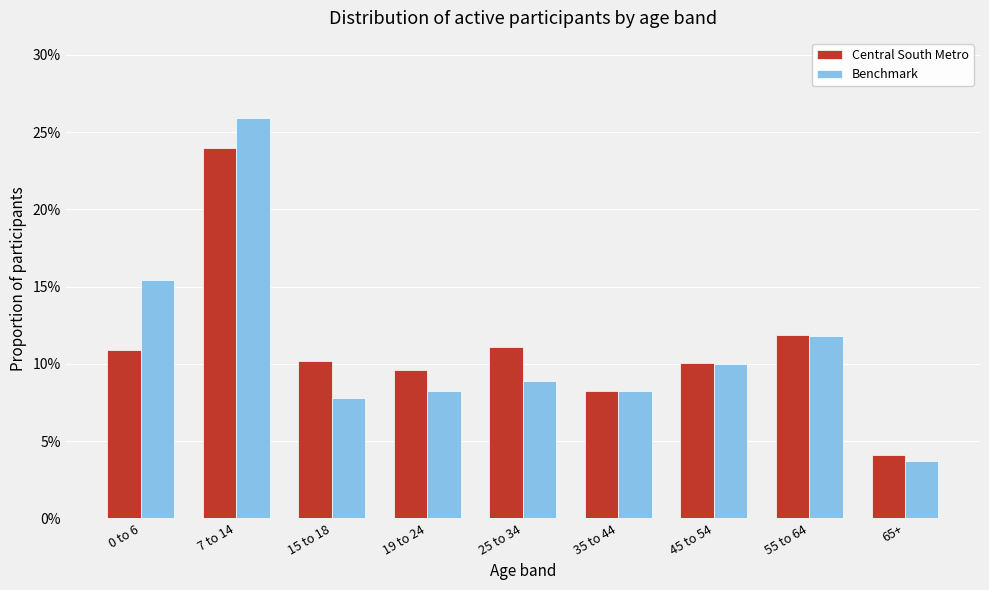

What are all the series names shown in the legend?

Central South Metro, Benchmark